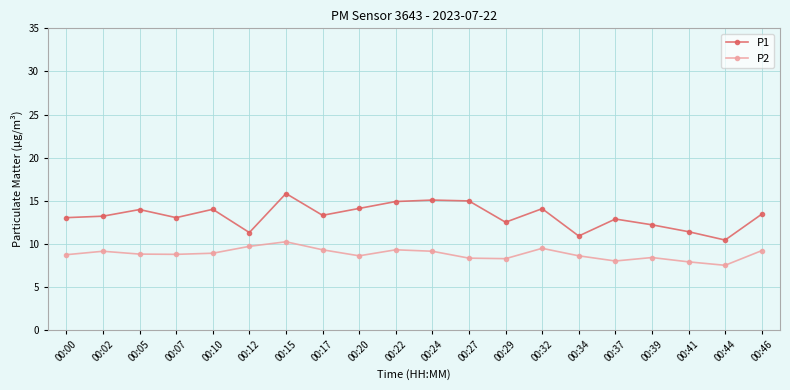

What is the total value across all series at 00:32?

23.5